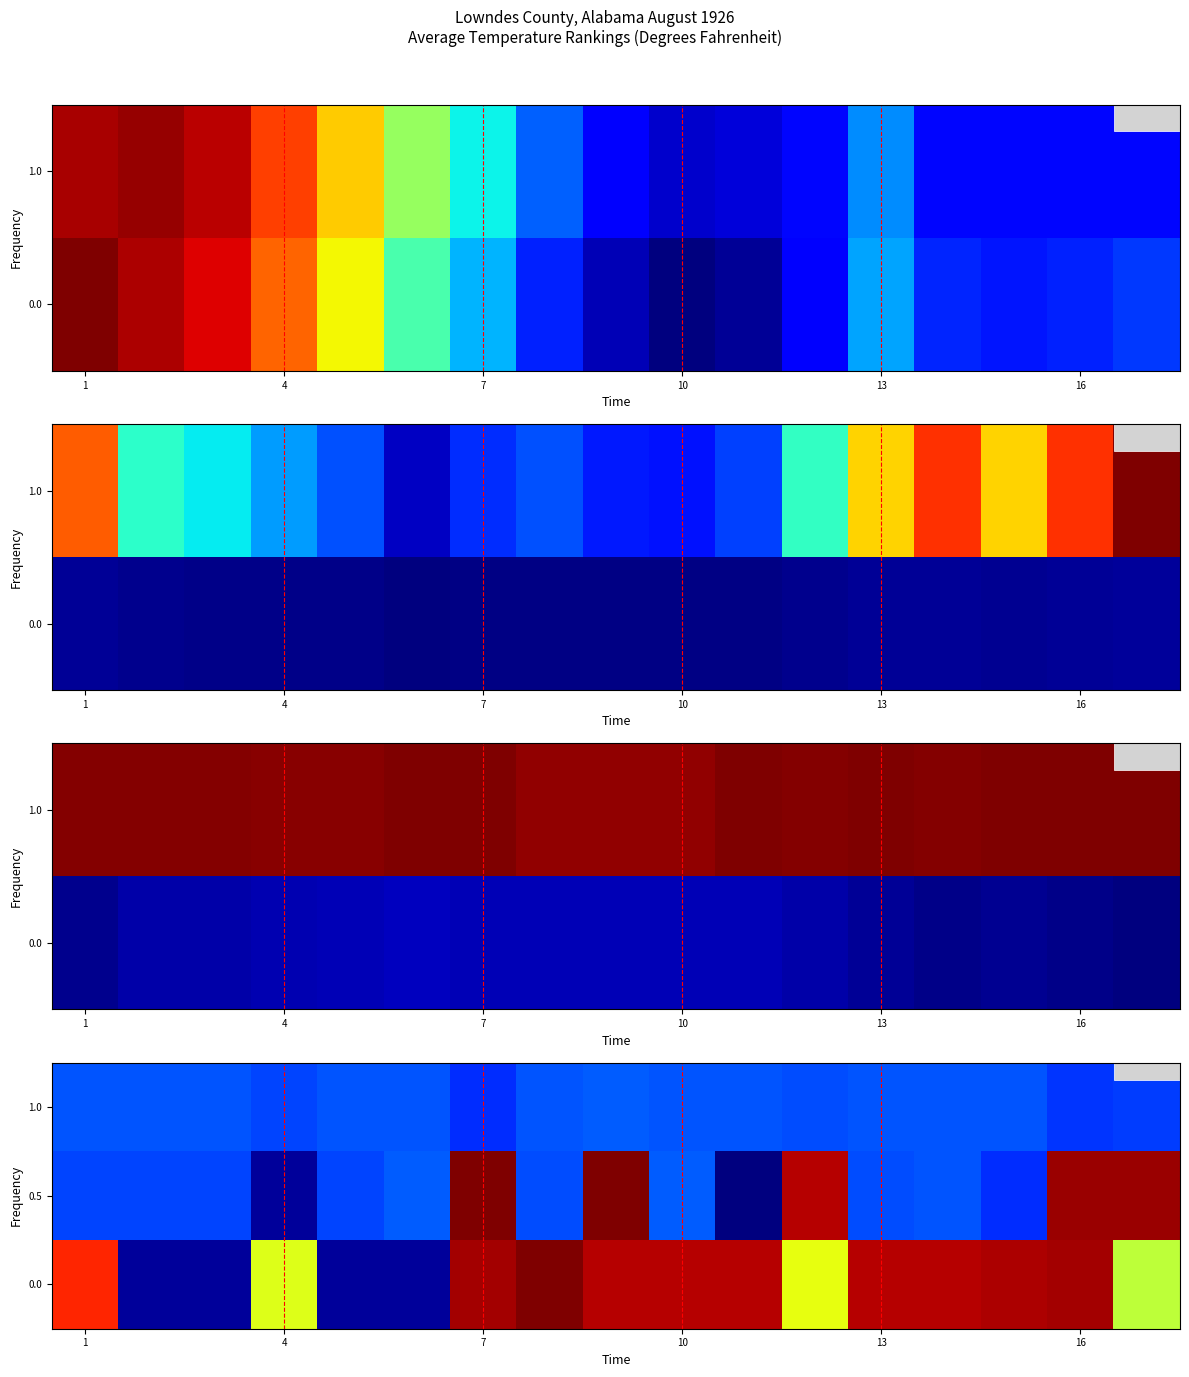

Which series has the largest range (max minus min)?

0.5